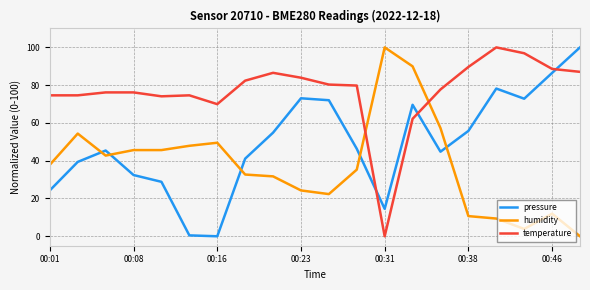

Which series has the largest total across all categories?

temperature